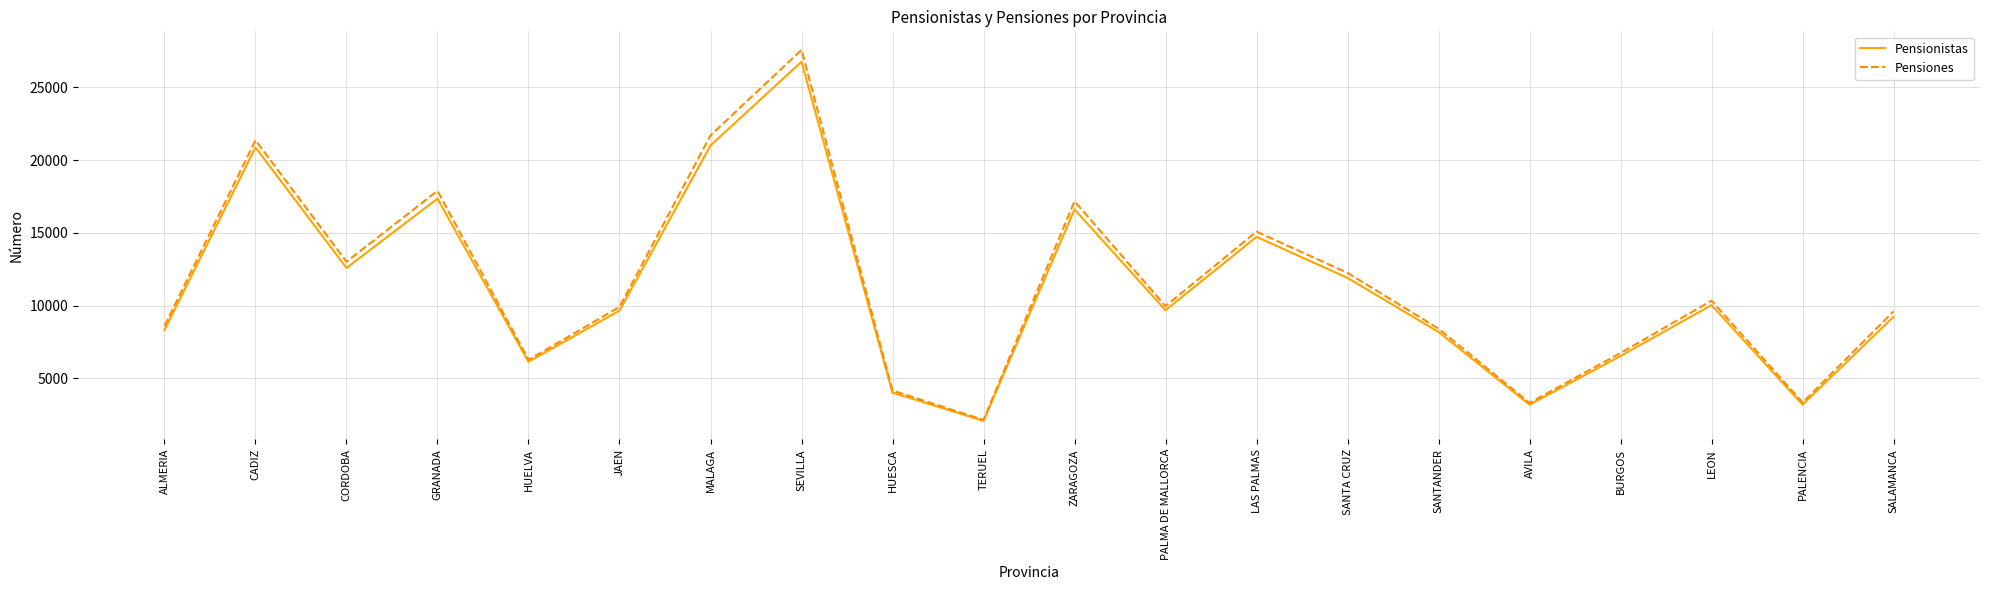

Is it true that Pensionistas equals 13696 at ALMERIA?

False